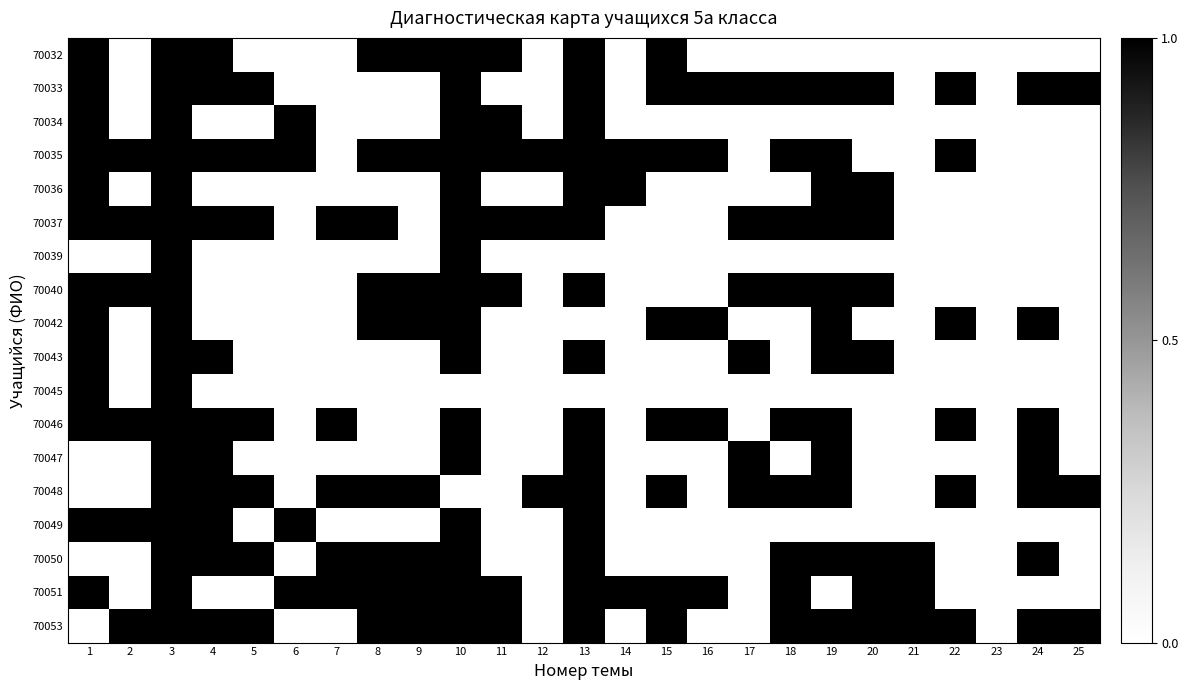

At how many categories does at least one series exceed 0?

24